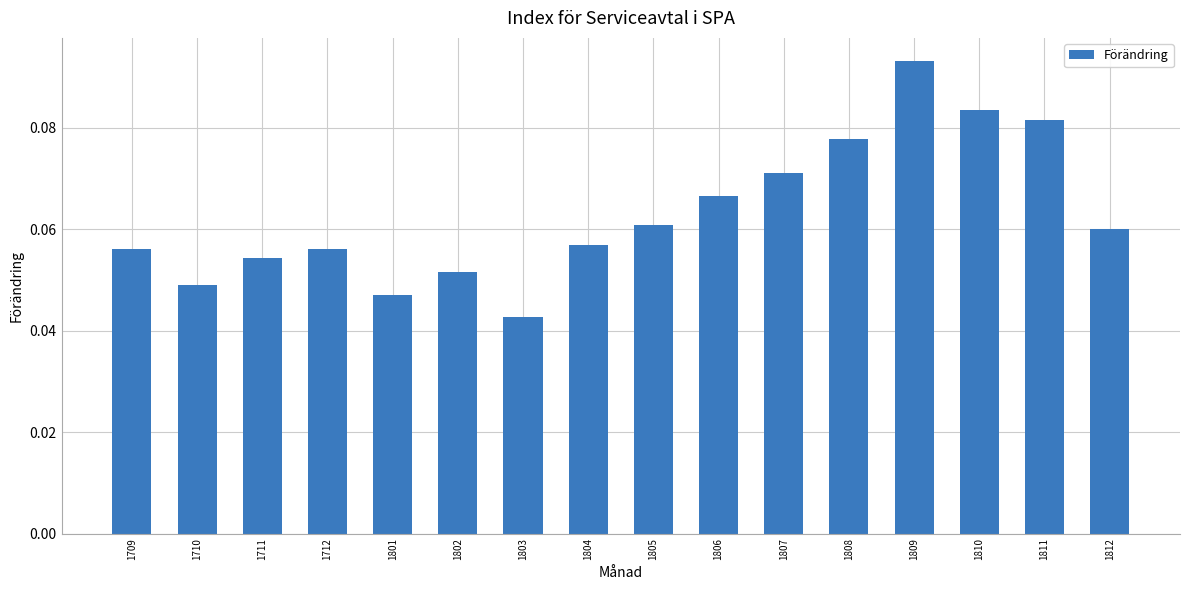

The value at 1810 is 0.0. True or false?

False